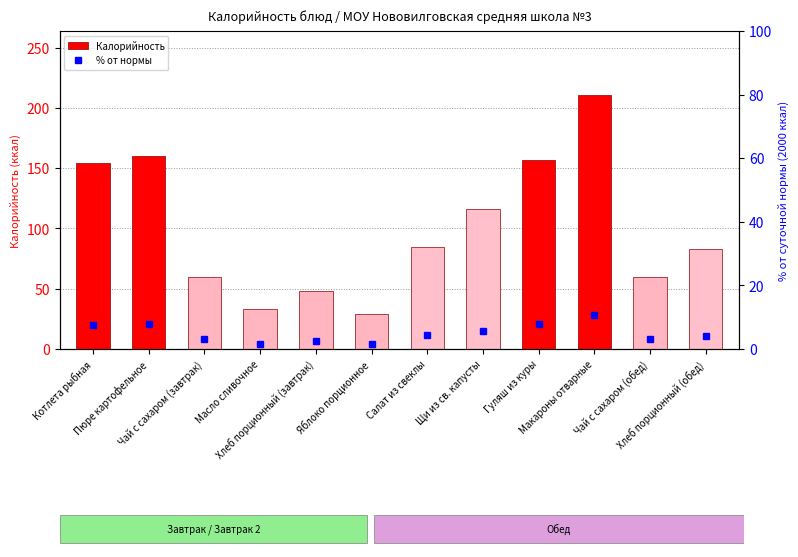

Rank the series at Щи из св. капусты from lowest to highest value.

% от нормы, Калорийность